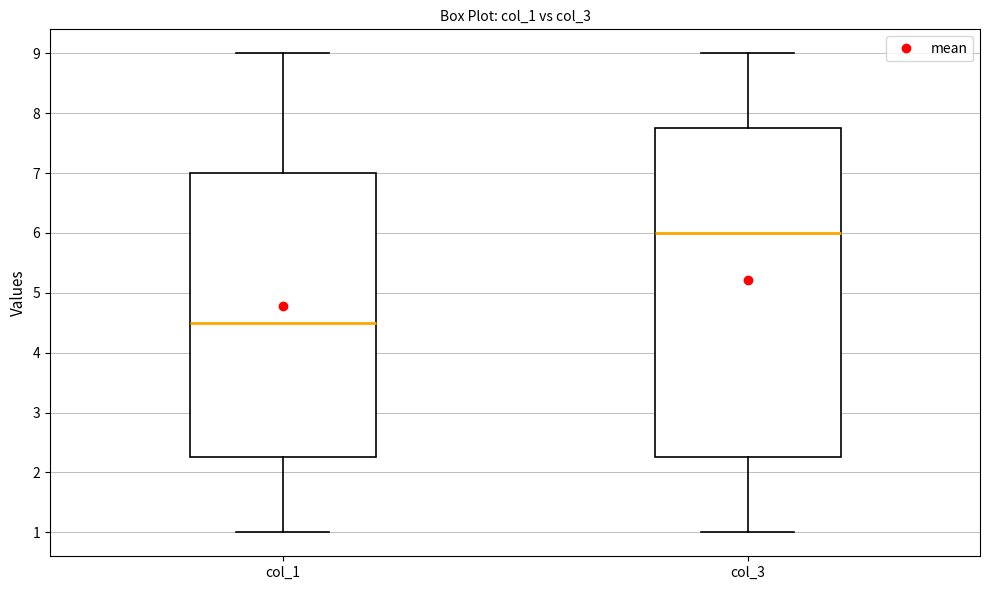

Where does the median line of the box for col_1 sit on the y-axis? The values are not printed on the chart, so give them approximately, as read against the axis.

4.5